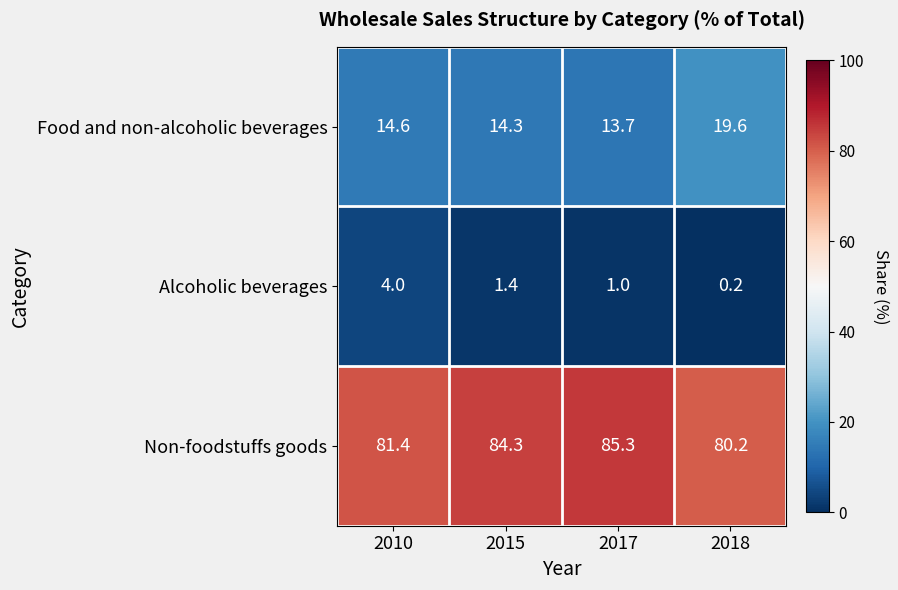

What is the maximum value shown in the chart?

85.3